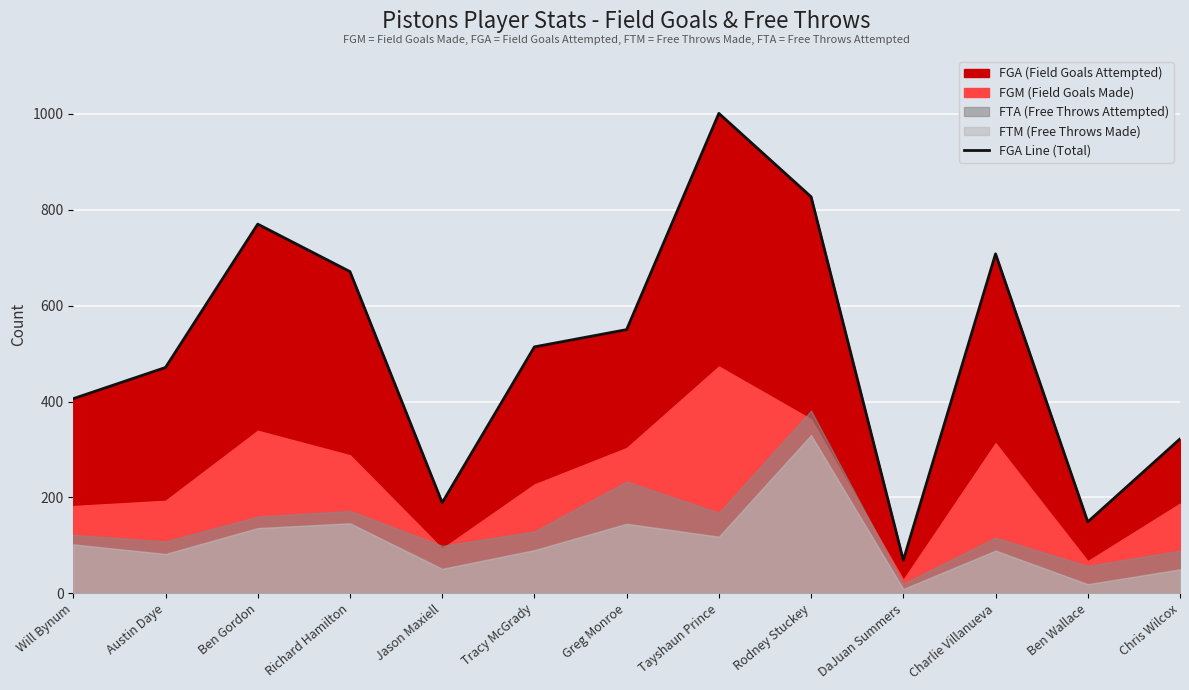

What is the difference between the values at Austin Daye and Ben Gordon?

299